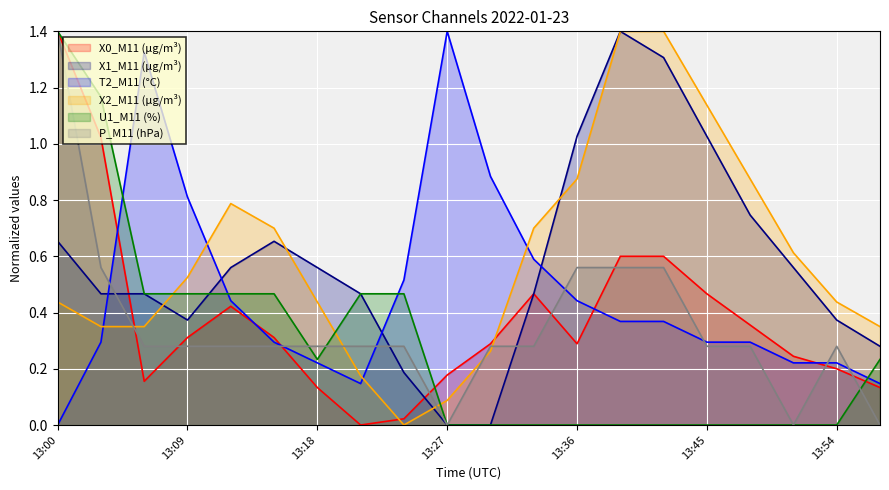

At 13:15, list the series in order from largest to smallest.

X2_M11 (μg/m³), X1_M11 (μg/m³), U1_M11 (%), X0_M11 (μg/m³), T2_M11 (°C), P_M11 (hPa)